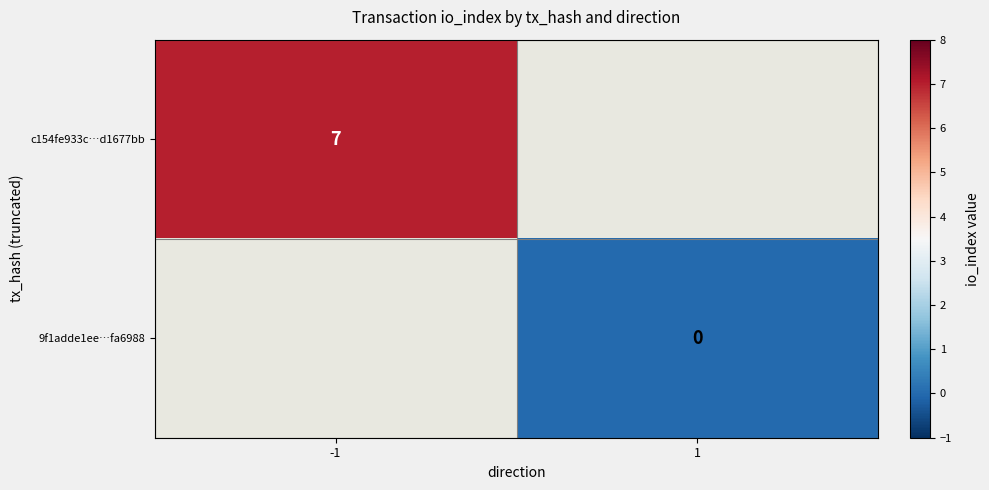

List the labels in order of c154fe933c…d1677bb value, largest first.

-1, 1